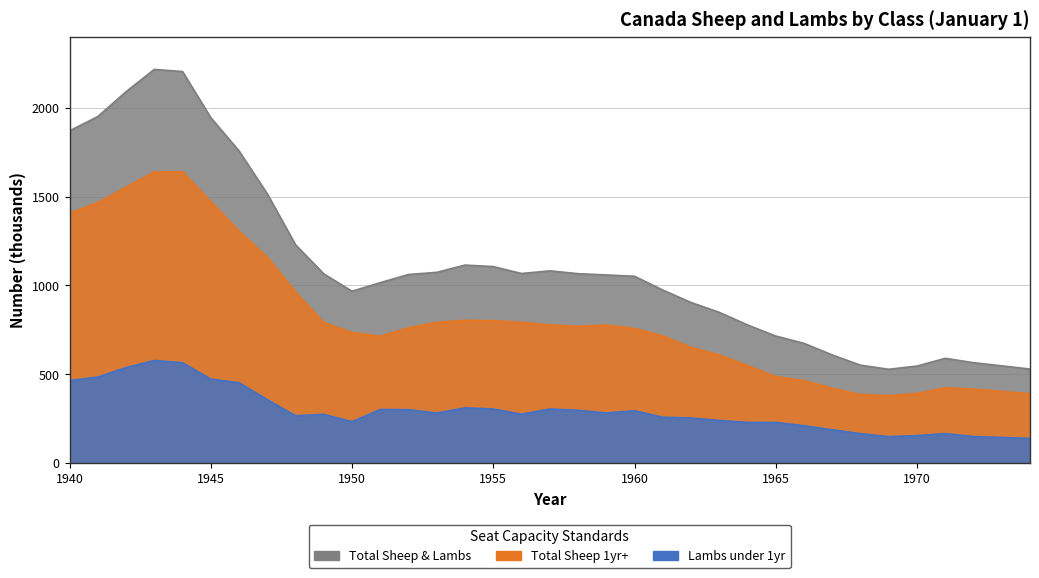

Rank the series by their average value, from lowest to highest.

Lambs under 1yr, Total Sheep 1yr+, Total Sheep & Lambs